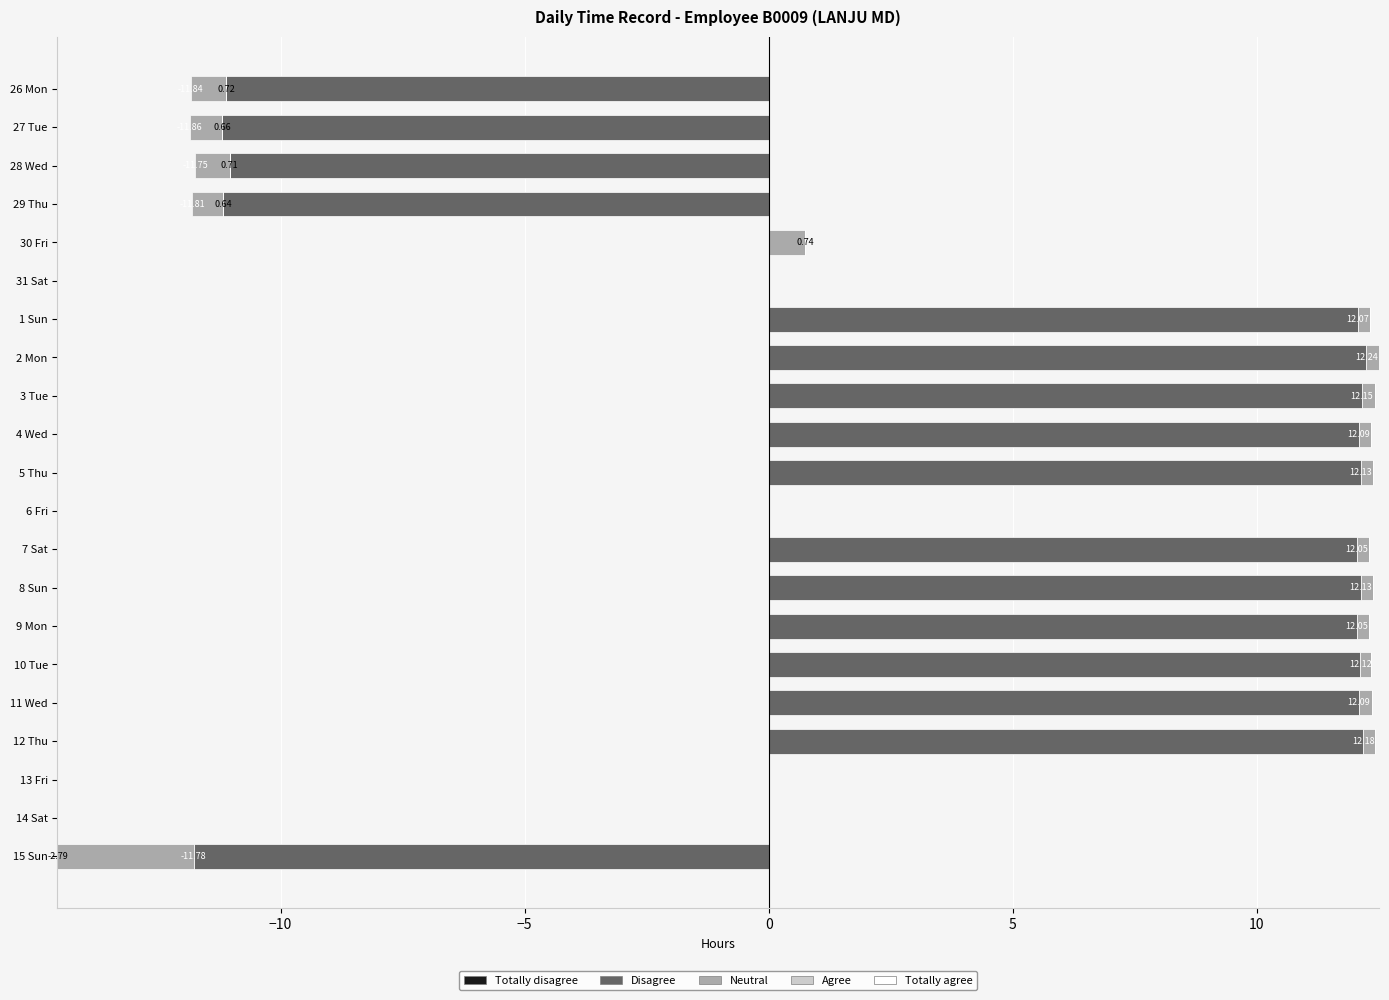

What is the maximum value shown in the chart?

12.2